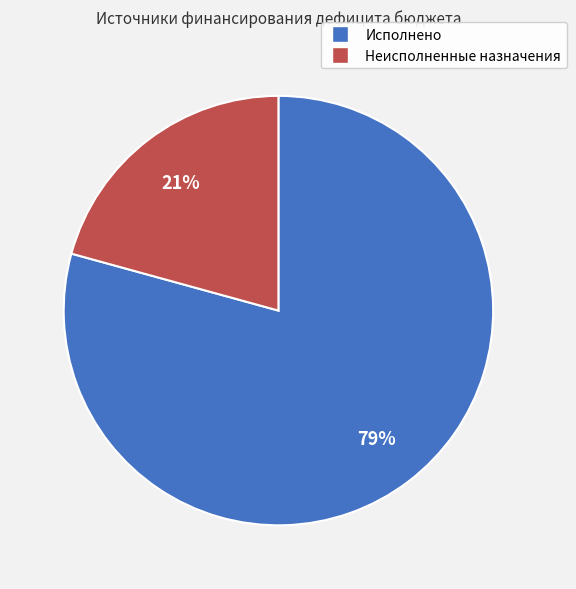

Does any single category account for the majority?

Yes